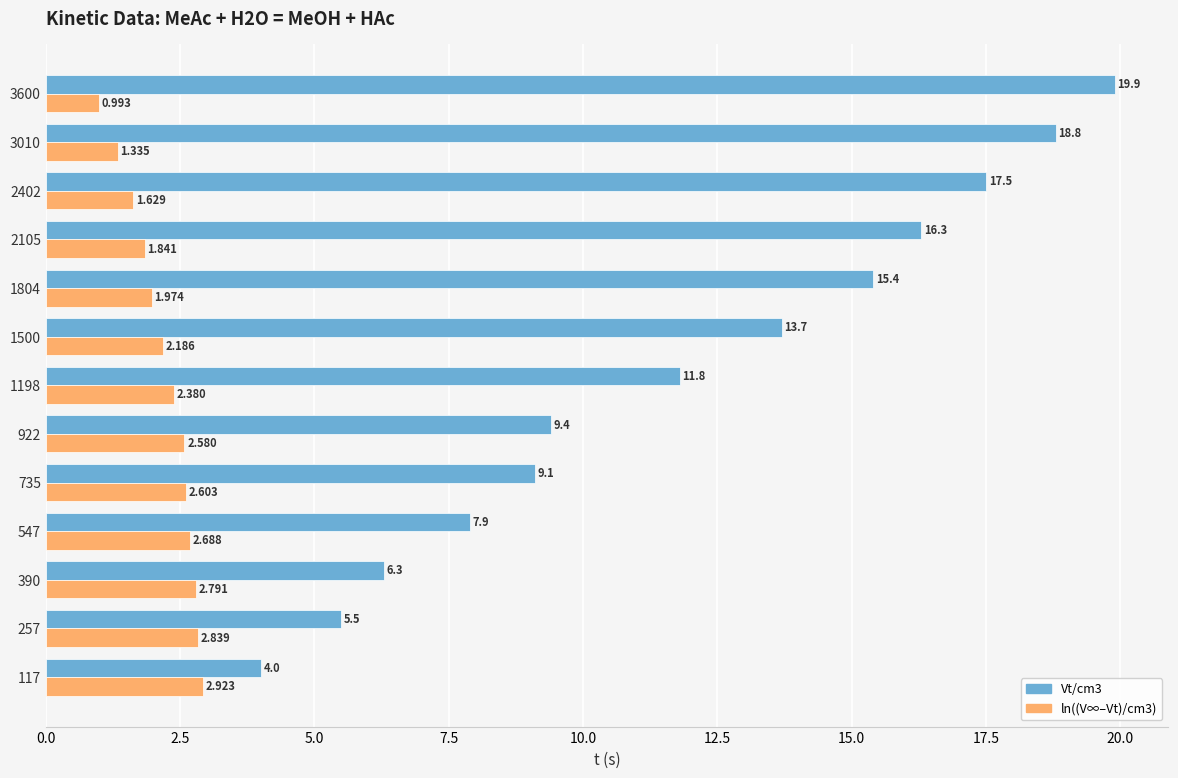

List the series in order of their overall mean, lowest first.

ln((V∞–Vt)/cm3), Vt/cm3